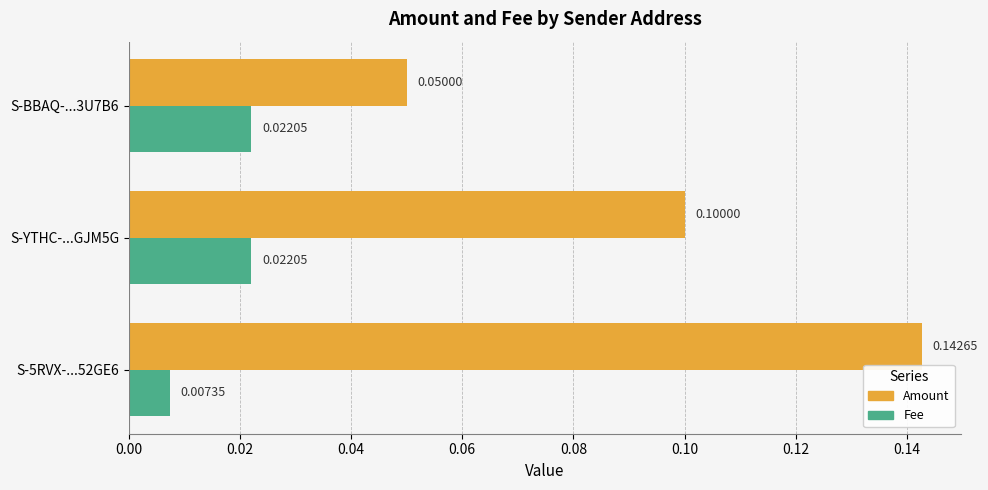

How many categories are shown in the chart?

3